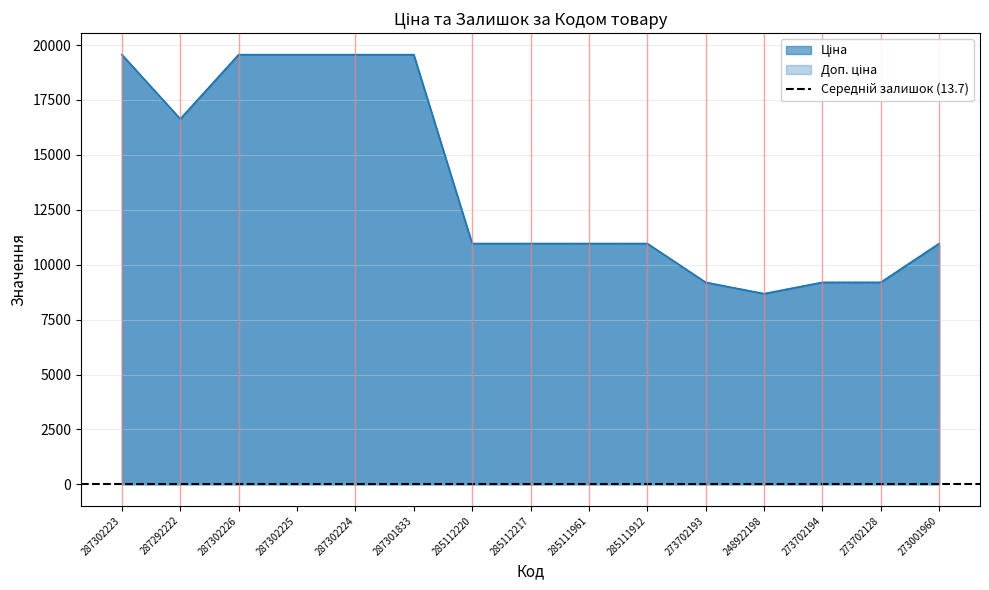

True or false: Доп. ціна and Ціна intersect in this chart.

False